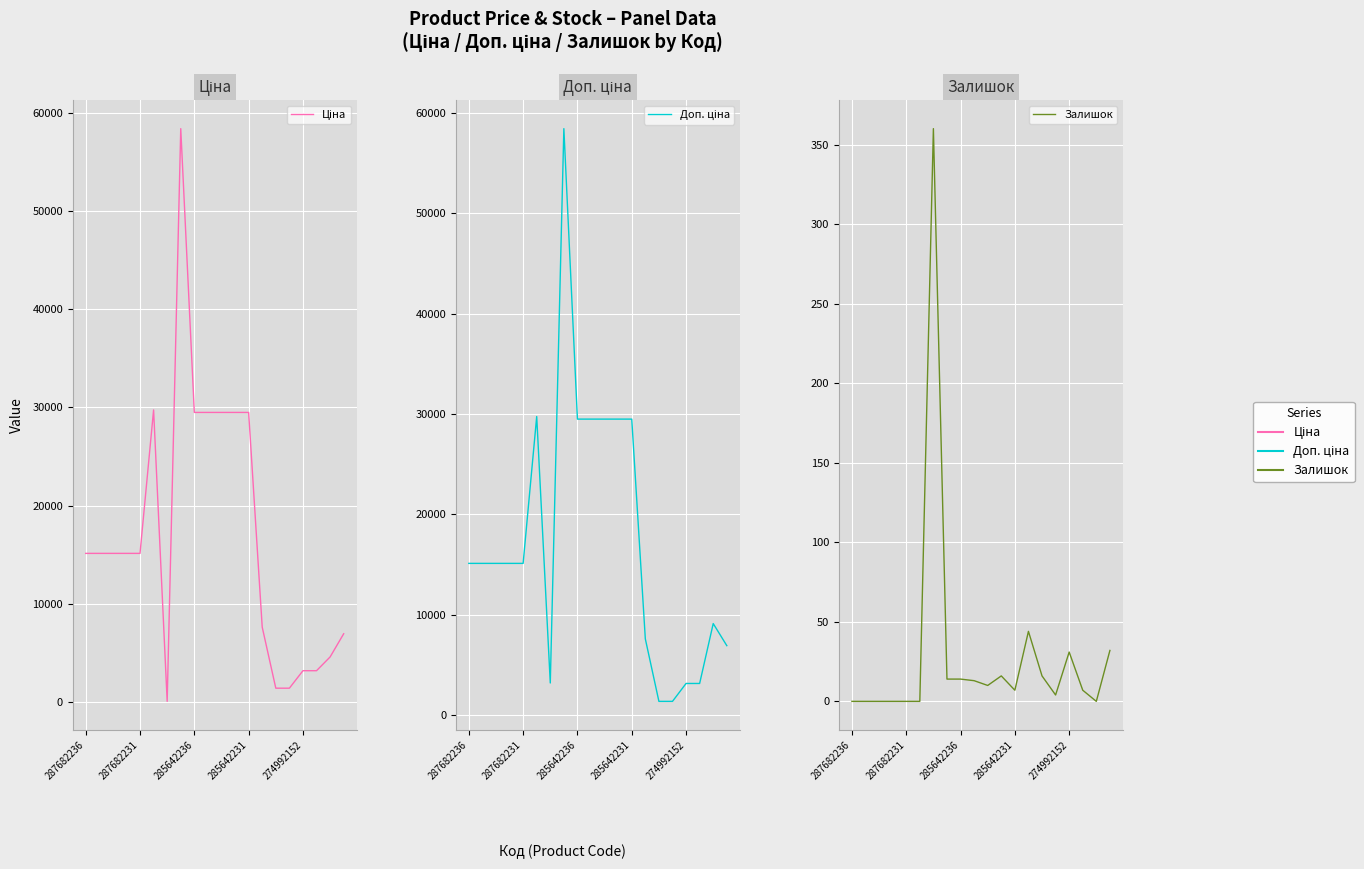

True or false: Ціна has a value of 1547.6 at 18.

False